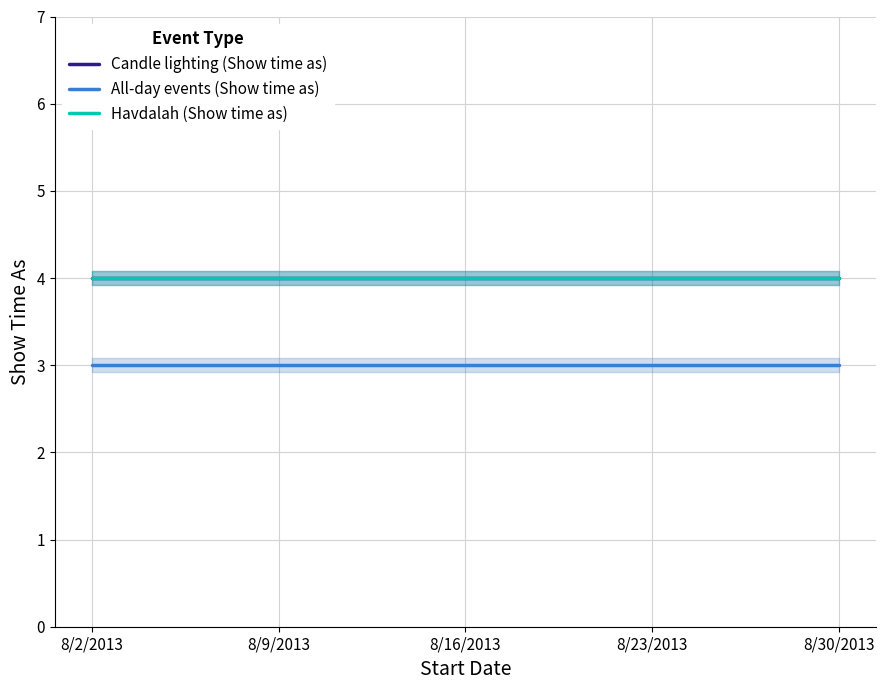

Reading left to right, what are all the values shown in this chart?

Candle lighting (Show time as): 4	4	4	4	4
All-day events (Show time as): 3	3	3	3	3
Havdalah (Show time as): 4	4	4	4	4